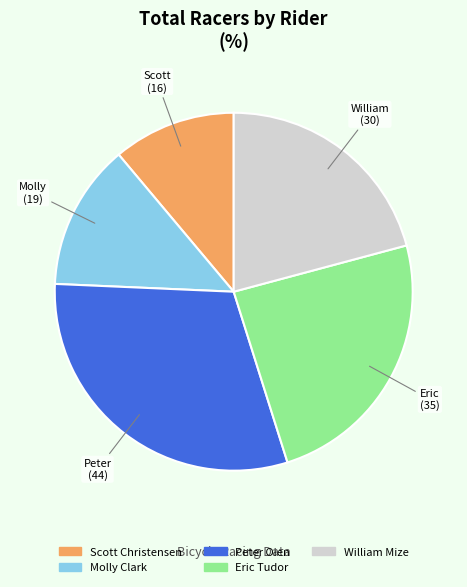

Count the number of slices in the pie.

5